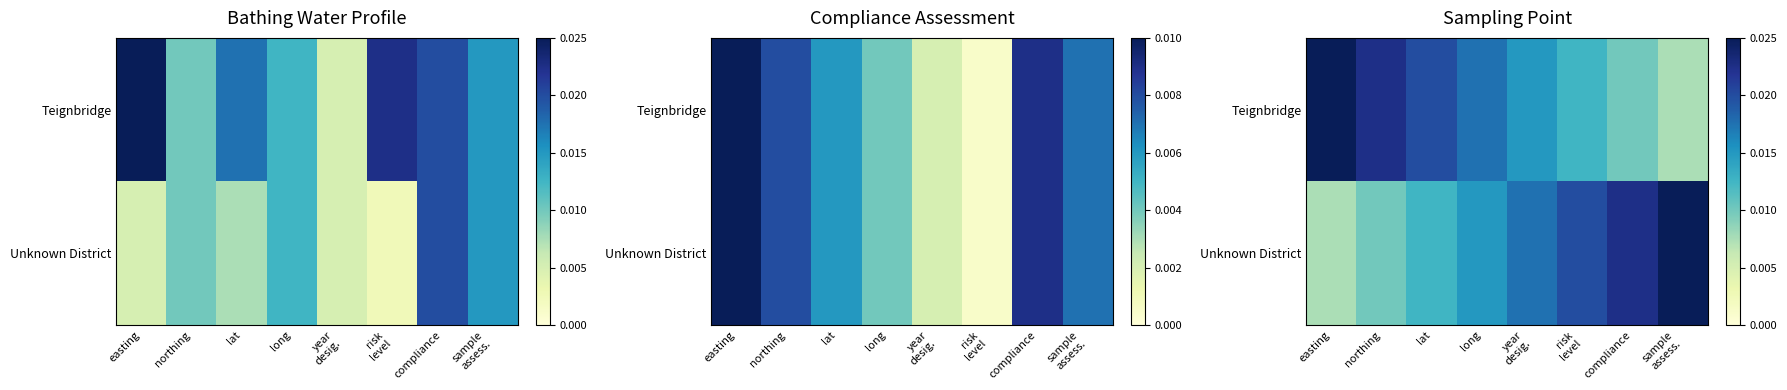

The Unknown District series shows 0.0 at lat. True or false?

True